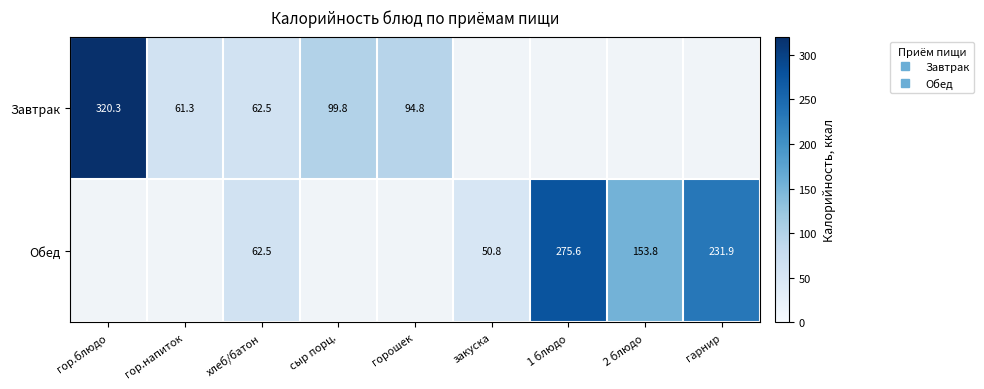

What is the spread (max minus min) of values at гарнир?

231.9